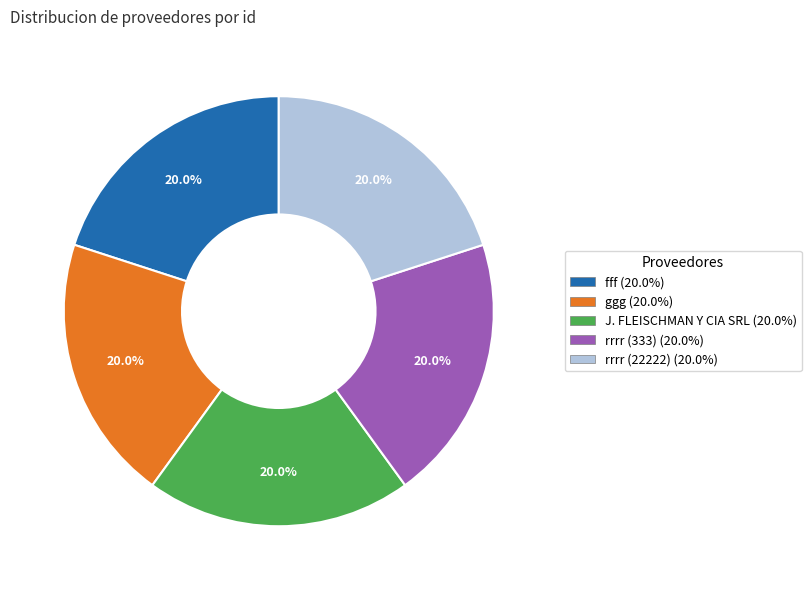

How many slices are in this pie chart?

5